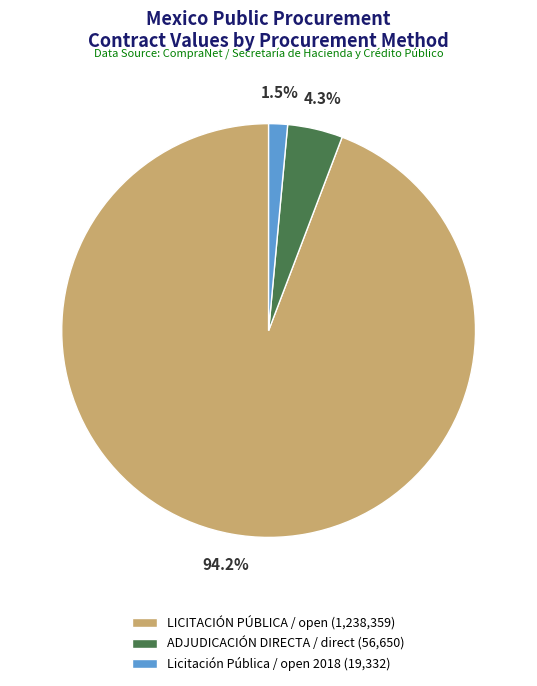

Is there any slice that represents more than half of the pie?

Yes